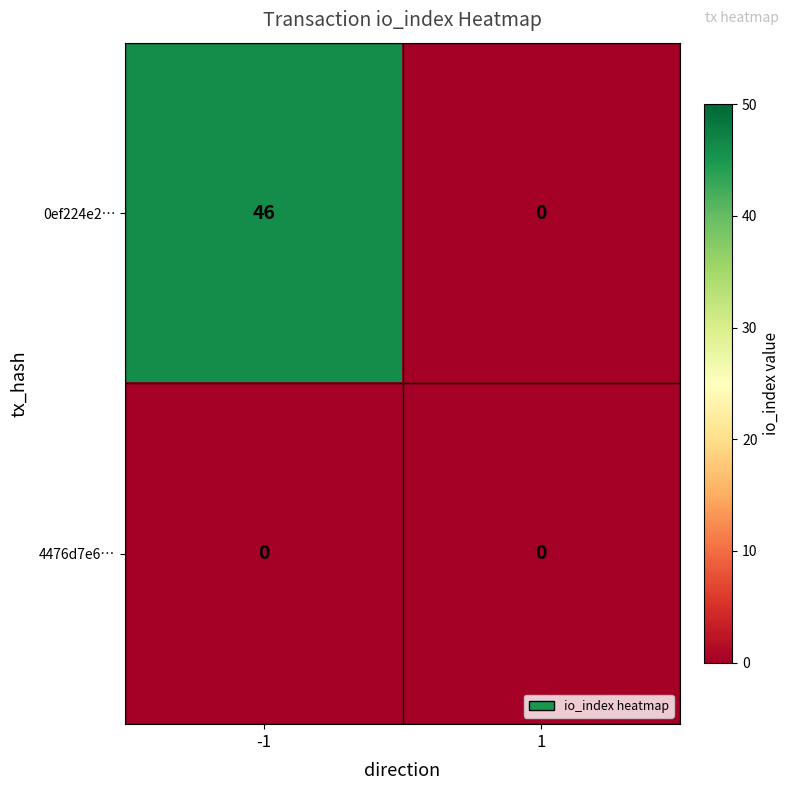

What is the maximum value shown in the chart?

46